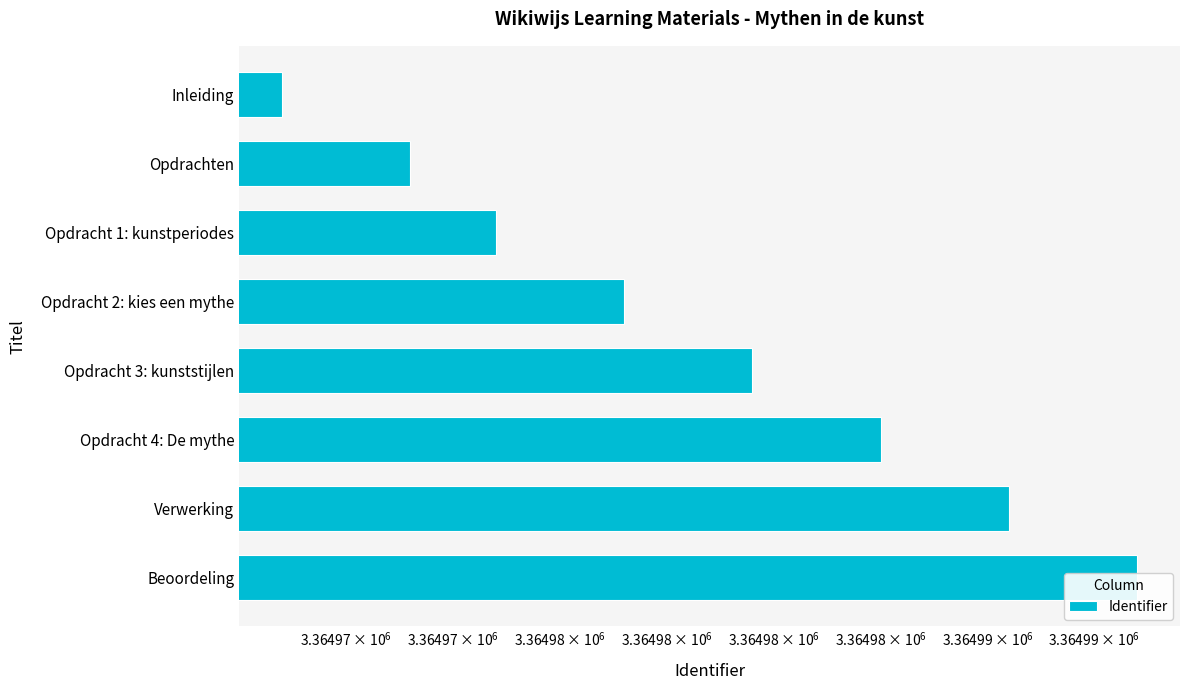

How many values exceed 3364982?

3